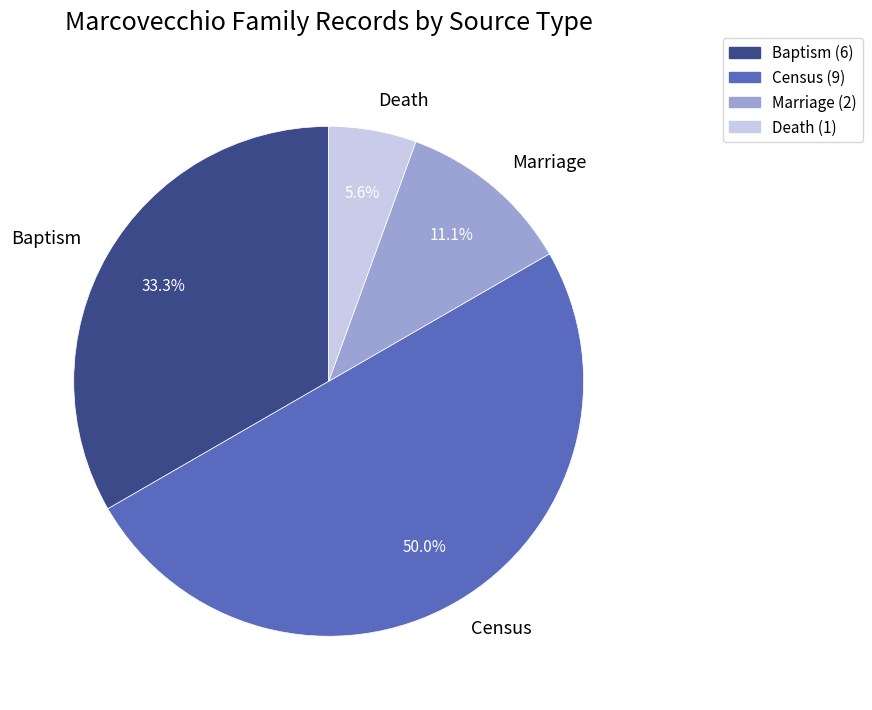

Is it true that Death is 6% of the pie?

True